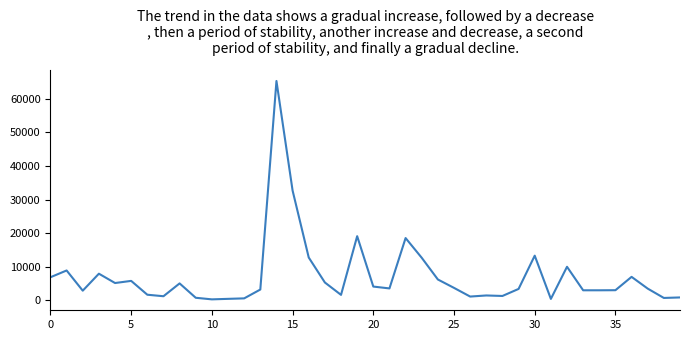

What is the greatest value displayed?

65337.6